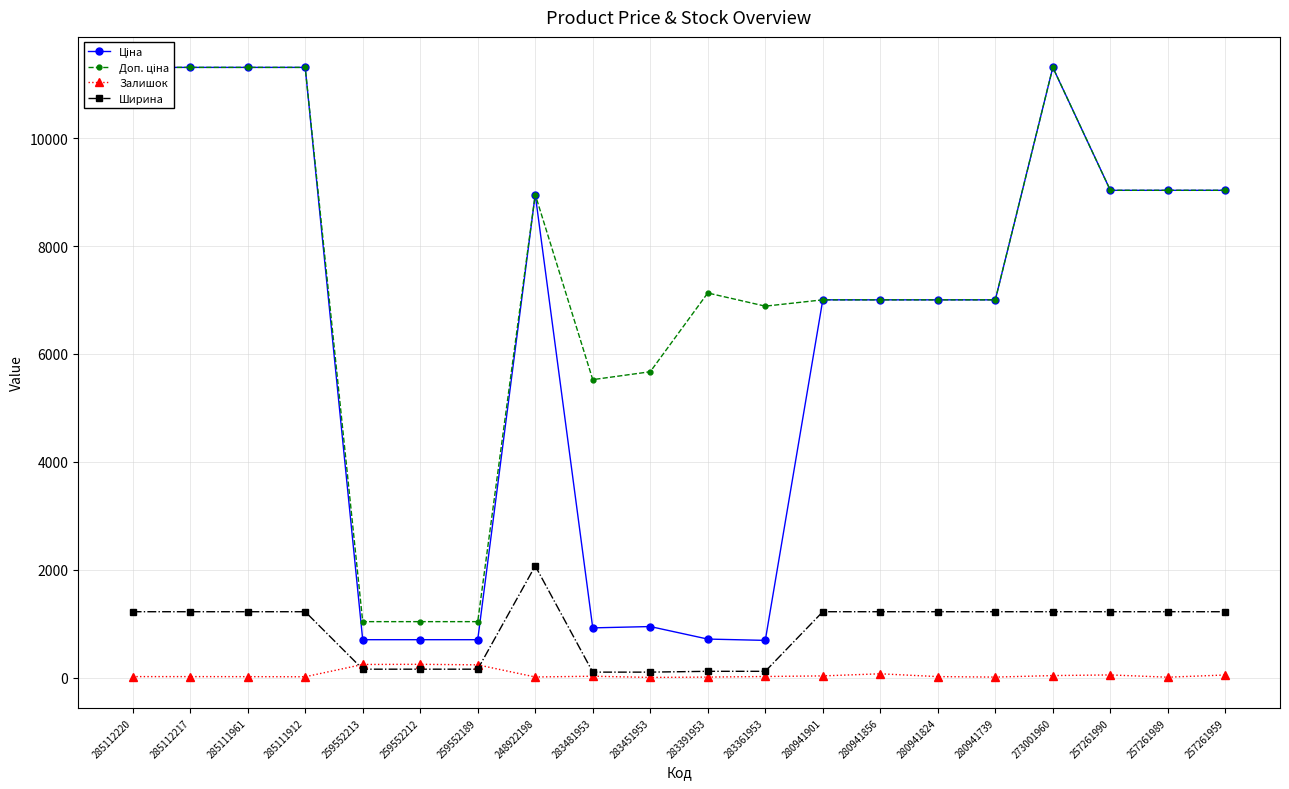

What is the sum of the Ціна values at 285111961 and 280941901?

18315.1